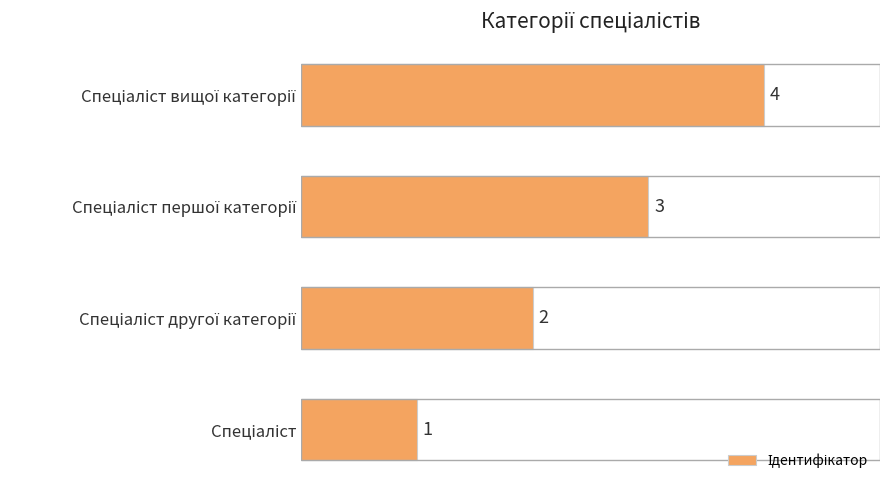

How many values are between 2 and 4?

3